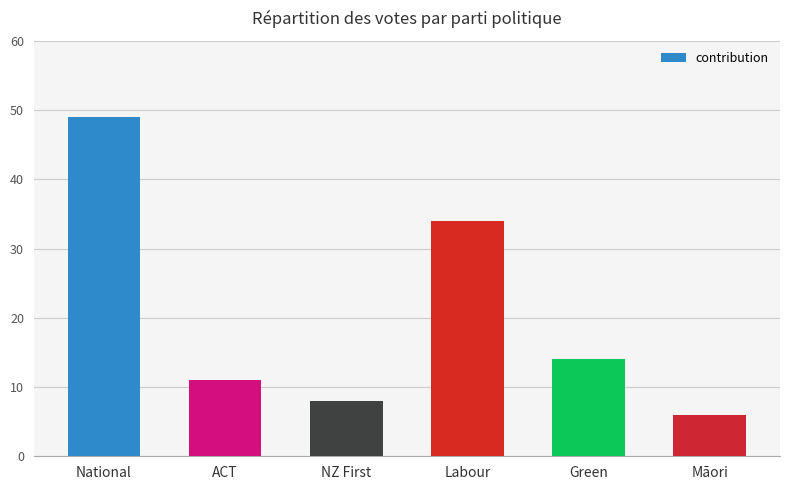

Which label corresponds to the smallest value in the chart?

Māori